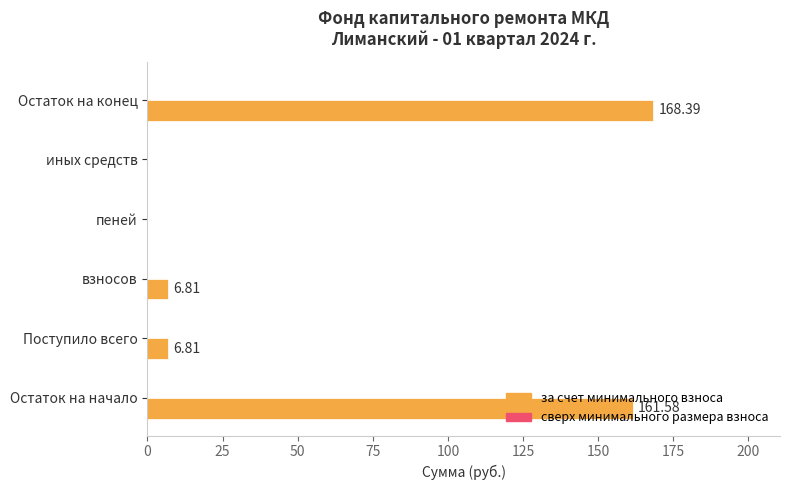

What is the ratio of the value at Остаток на конец to the value at взносов?

24.7